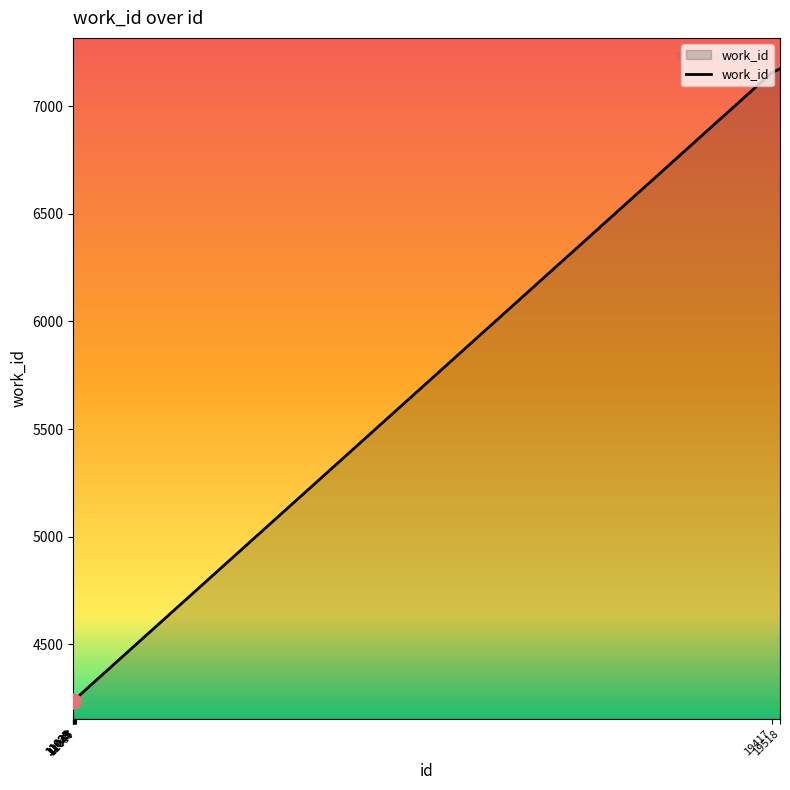

Between 11031 and 19417, which is larger?

19417